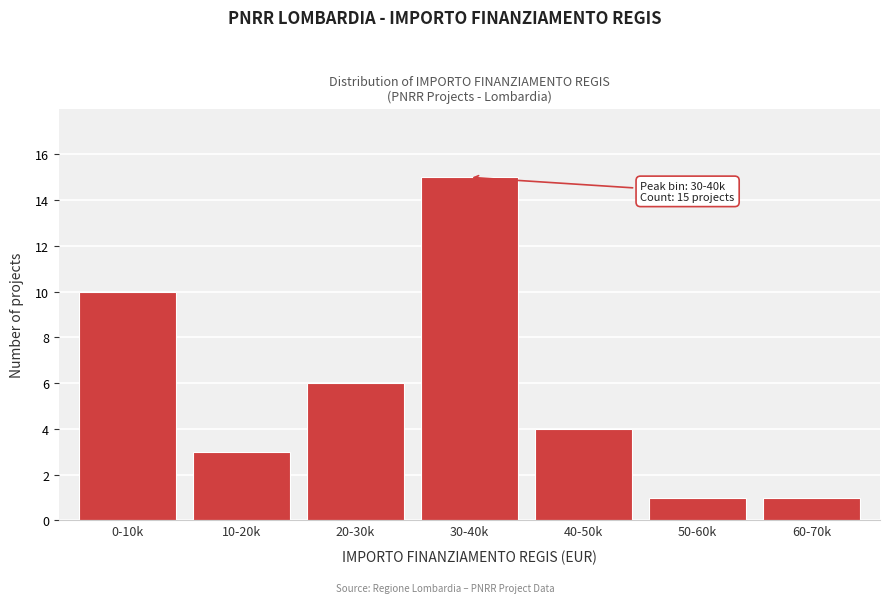

Reading left to right, what are all the values shown in this chart?

0-10k=10	10-20k=3	20-30k=6	30-40k=15	40-50k=4	50-60k=1	60-70k=1